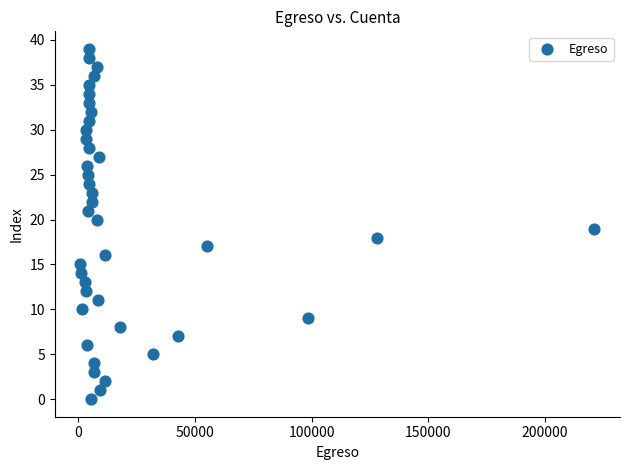

What is the range of Y values (max minus min)?

39